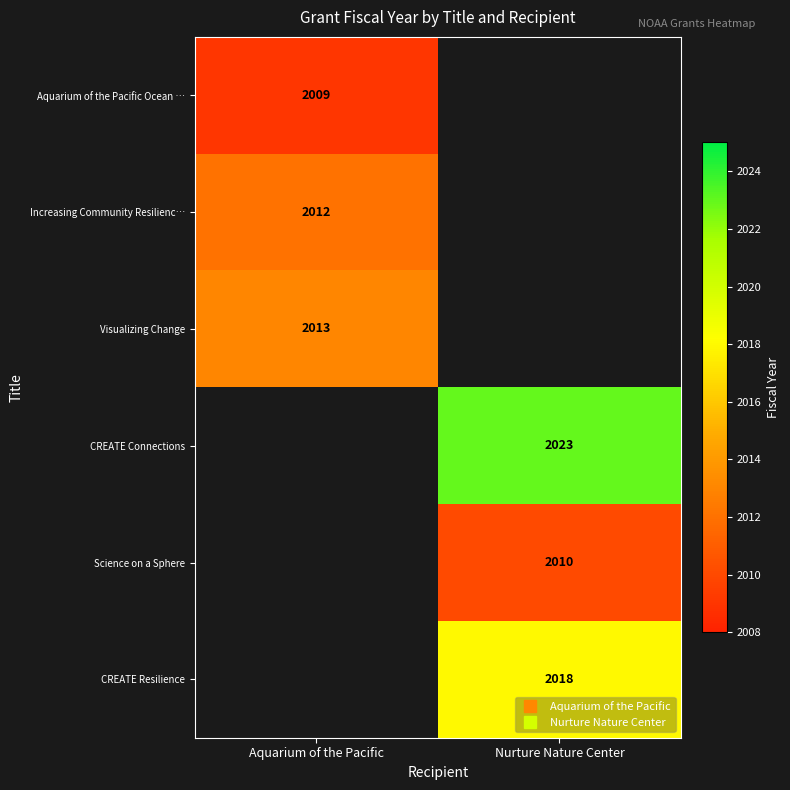

Which has a higher value, Nurture Nature Center or Aquarium of the Pacific?

Aquarium of the Pacific